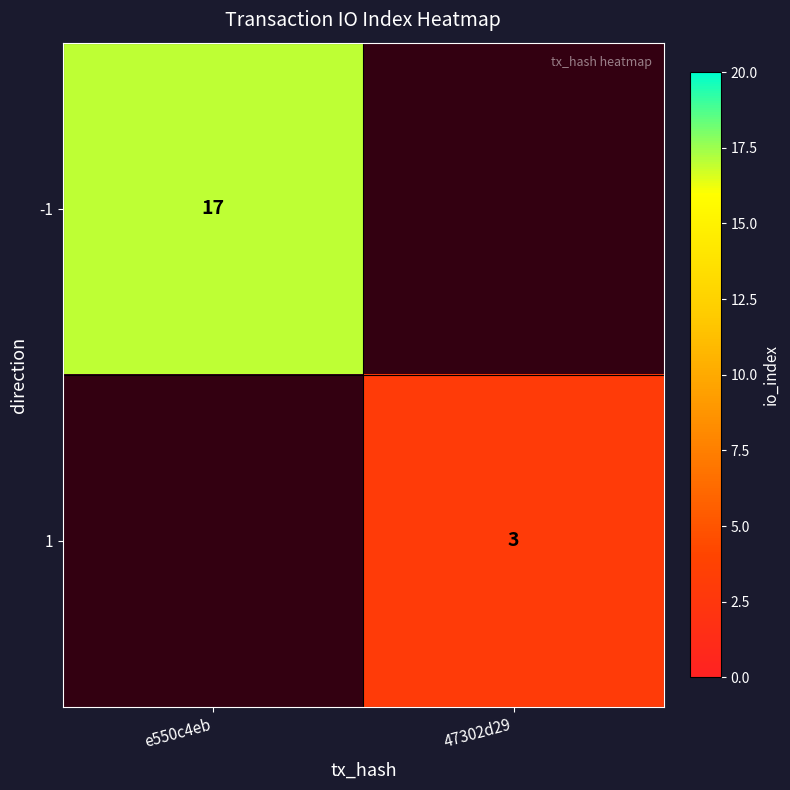

What is the maximum value shown in the chart?

17.0